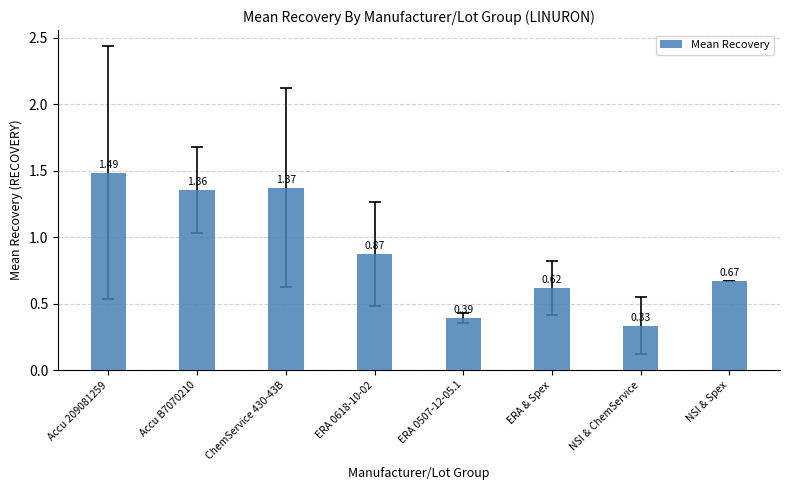

What is the label of the 2nd bar from the right?

NSI & ChemService